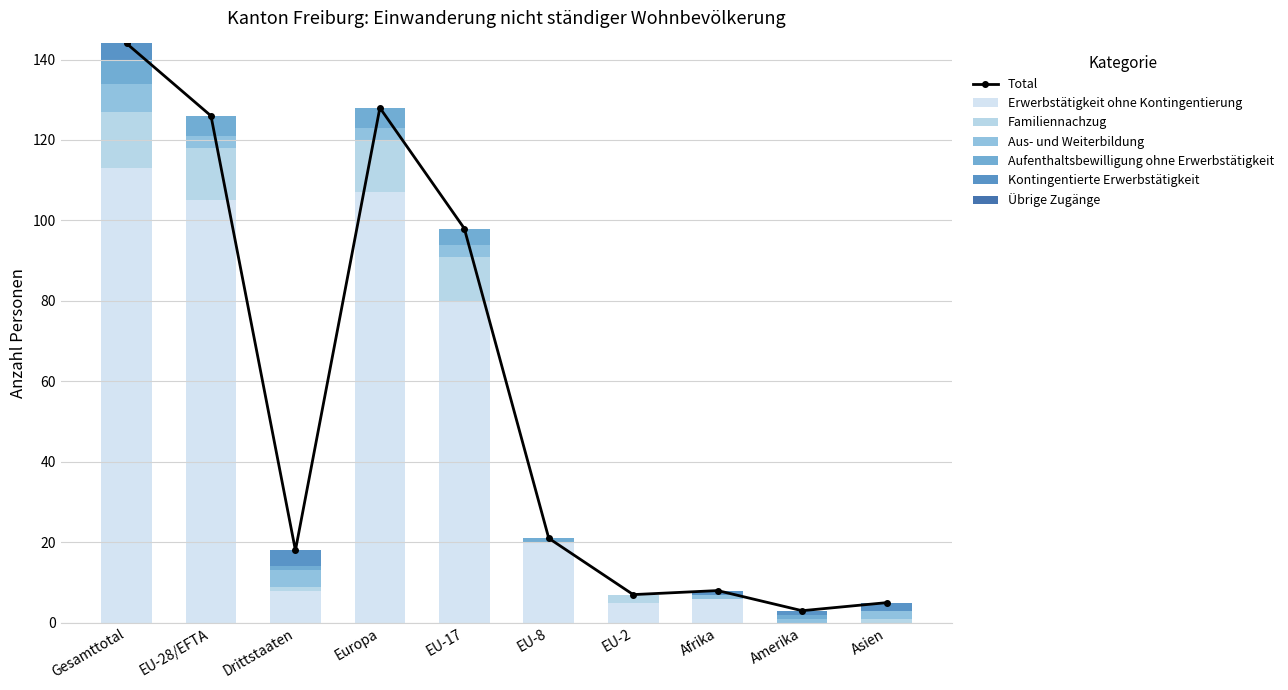

How many values in the Familiennachzug series exceed 2?

4